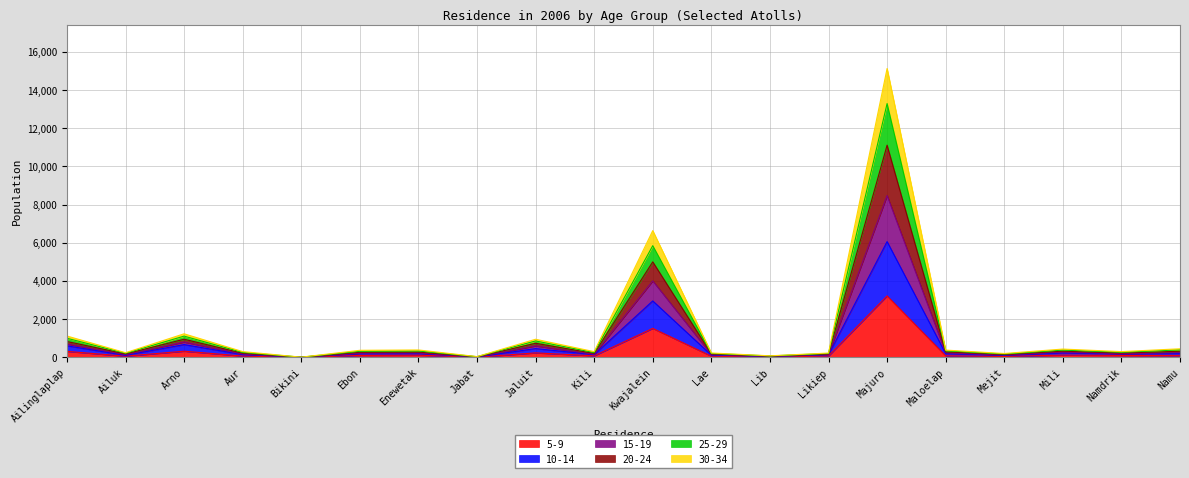

At which category is the sum across all series the highest?

Majuro